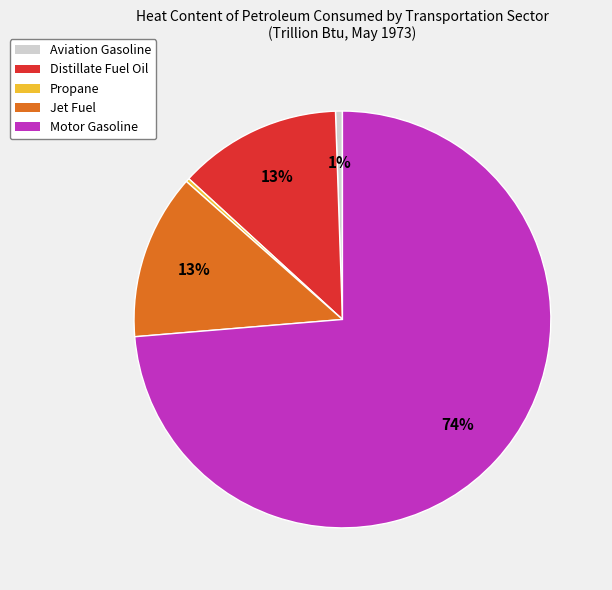

The Jet Fuel slice represents 3% of the pie. True or false?

False